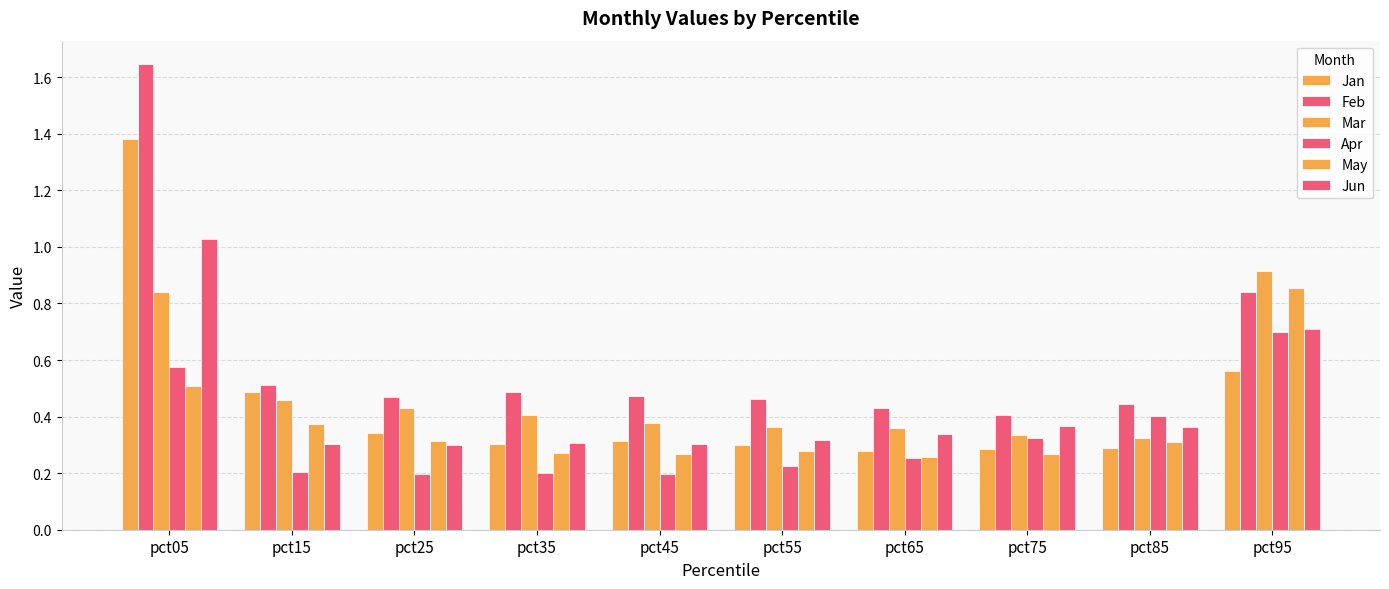

Are the bars horizontal?

No